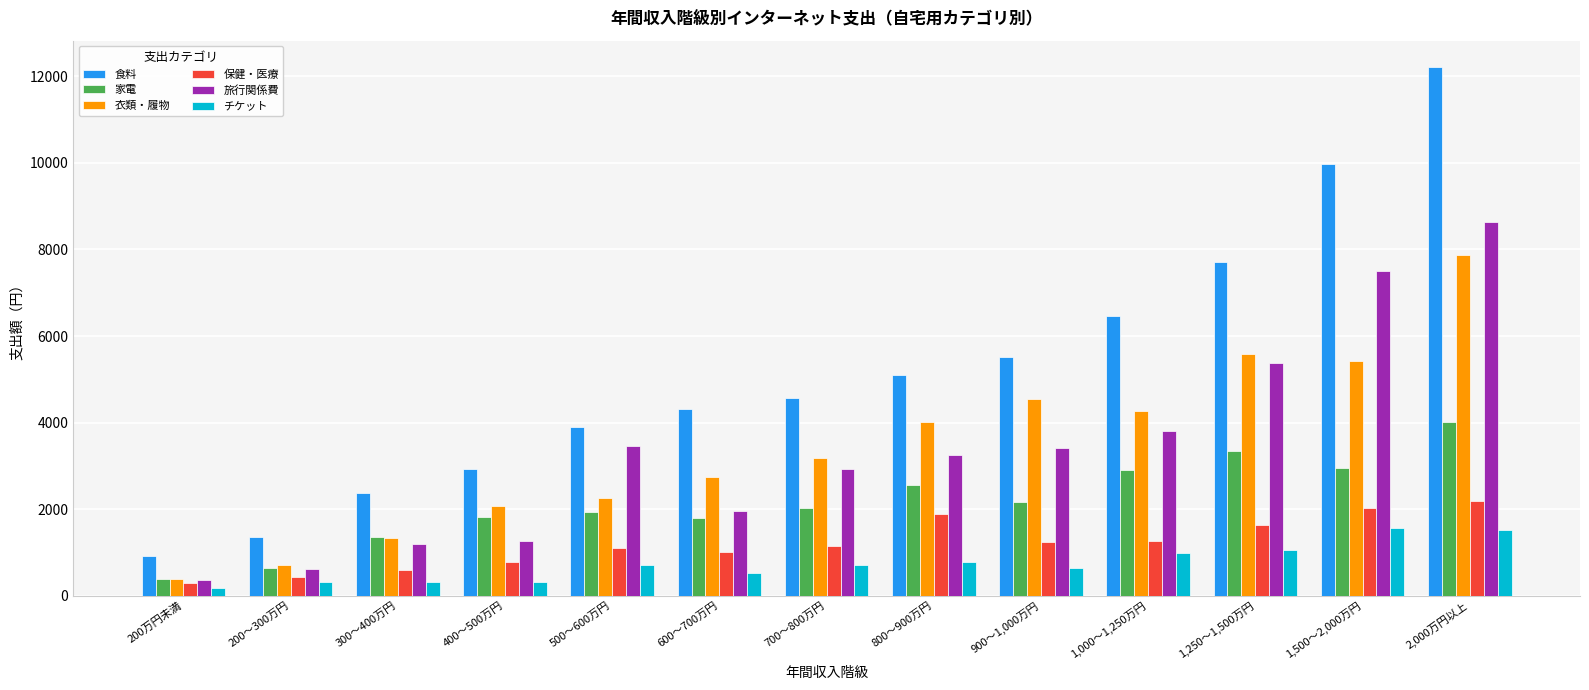

What is the minimum value for チケット?

176